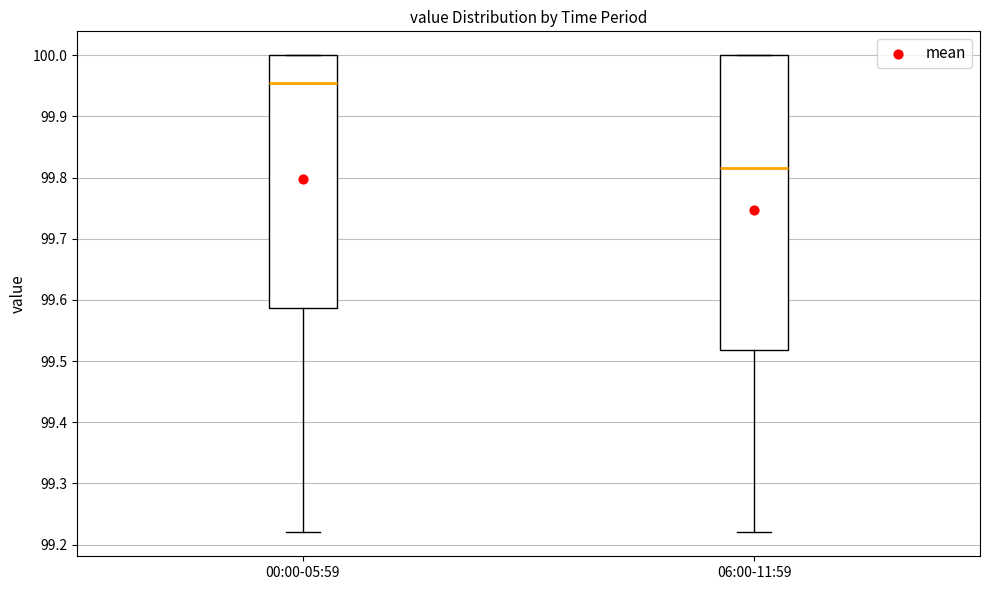

Reading left to right, transcribe this box plot: for each box, give where its median line is, the range the box spans, and where its two whiskers end, as read against the y-axis. The values are not printed on the chart, so give them approximately, as read against the axis.

00:00-05:59: median 99.96, box 99.59 to 100.00, whiskers 99.22 to 100.00
06:00-11:59: median 99.82, box 99.52 to 100.00, whiskers 99.22 to 100.00